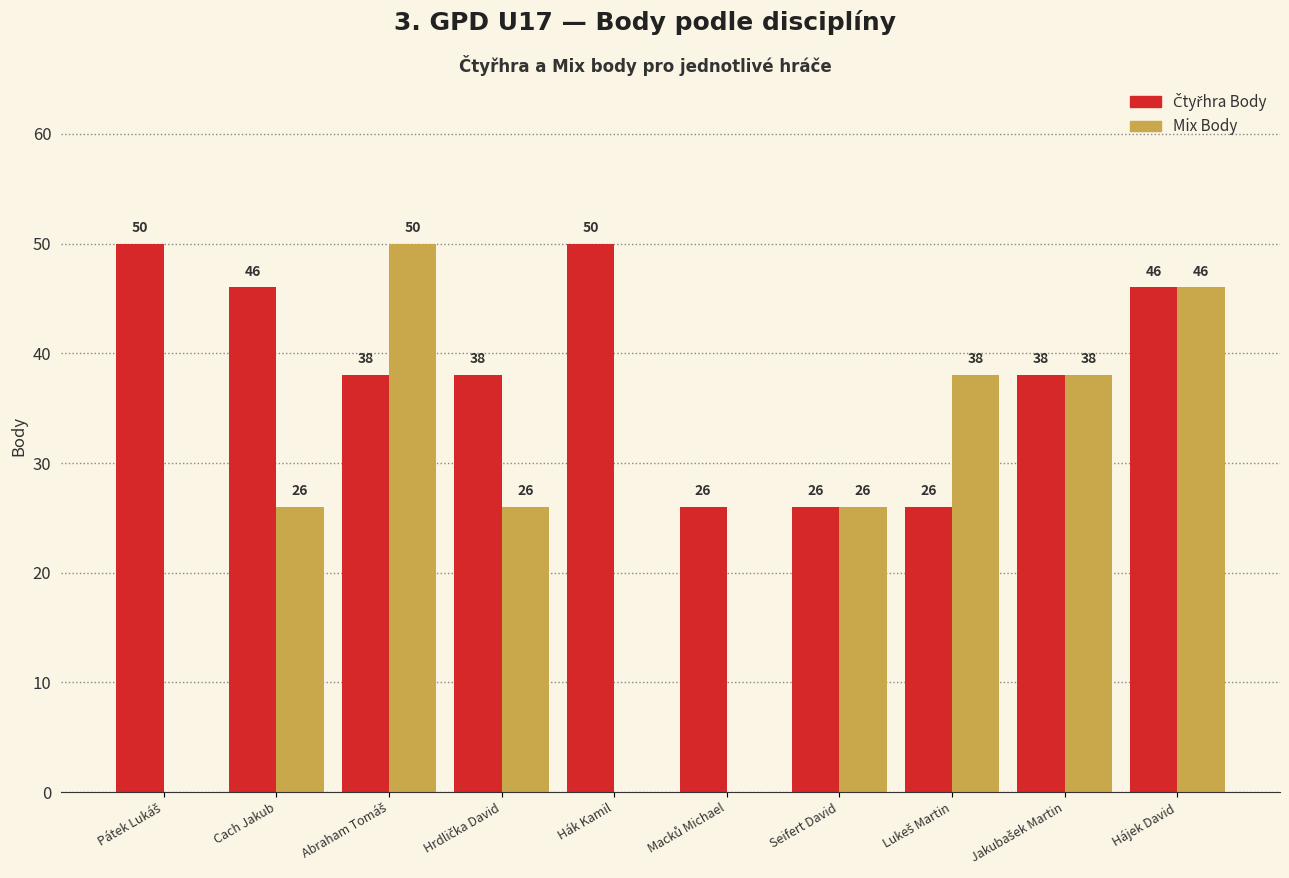

At which category is the sum across all series the highest?

Hájek David